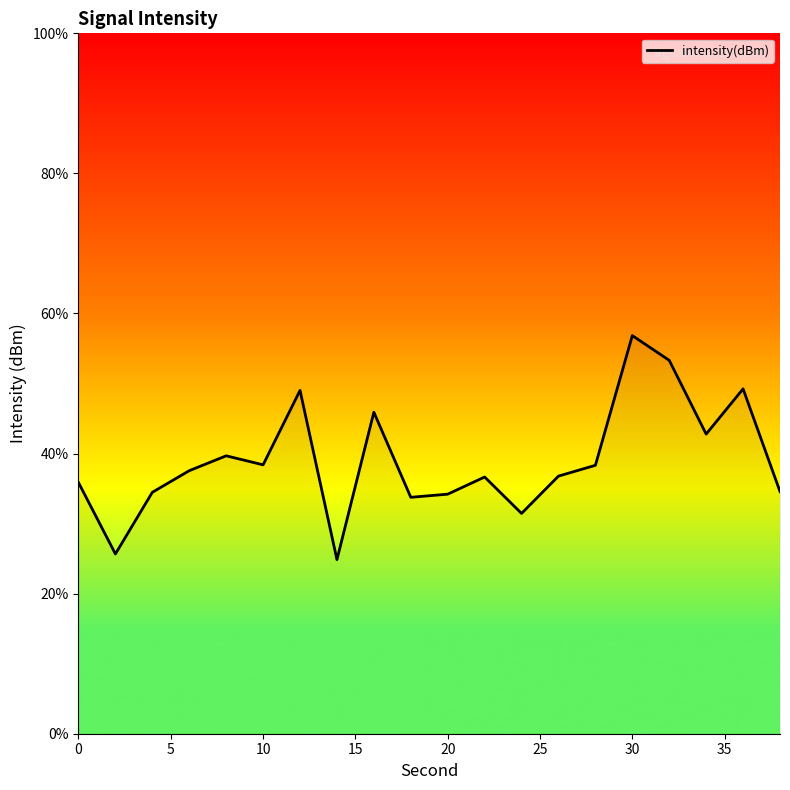

What is the greatest value displayed?

56.8